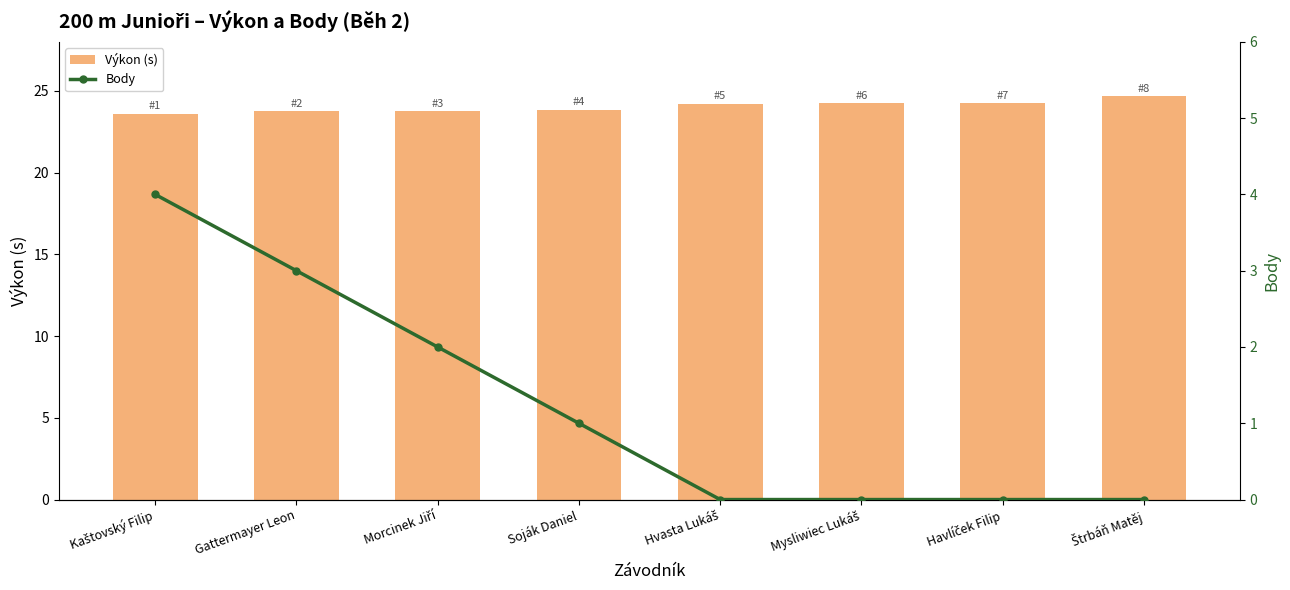

What are all the series names shown in the legend?

Výkon (s), Body